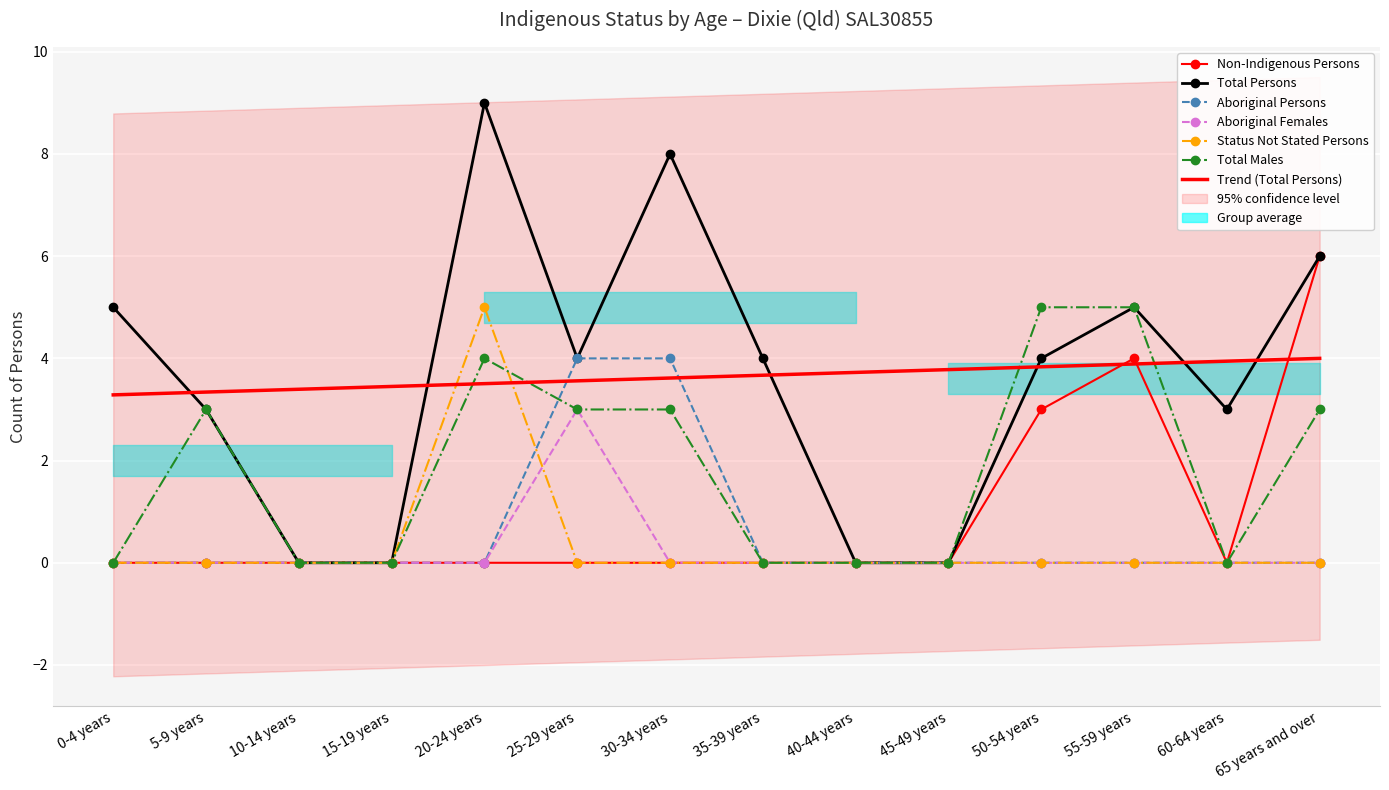

Which series has the largest total across all categories?

Total Persons